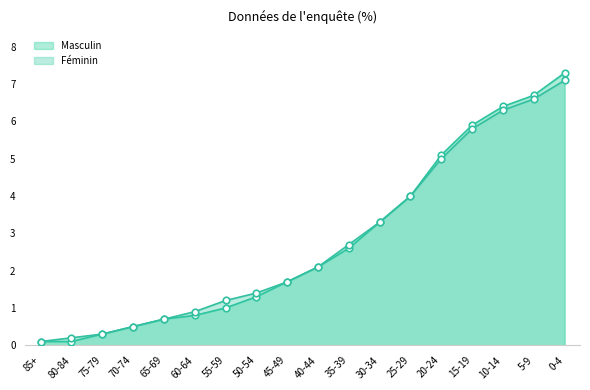

What are all the series names shown in the legend?

Masculin, Féminin